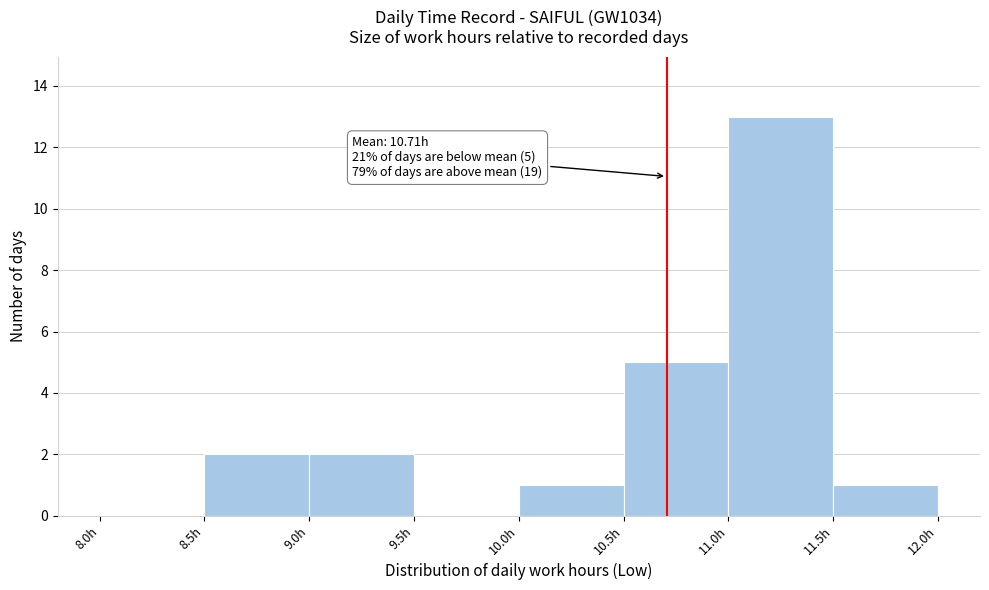

Which range on the x-axis has the tallest bar?

11.0 to 11.5